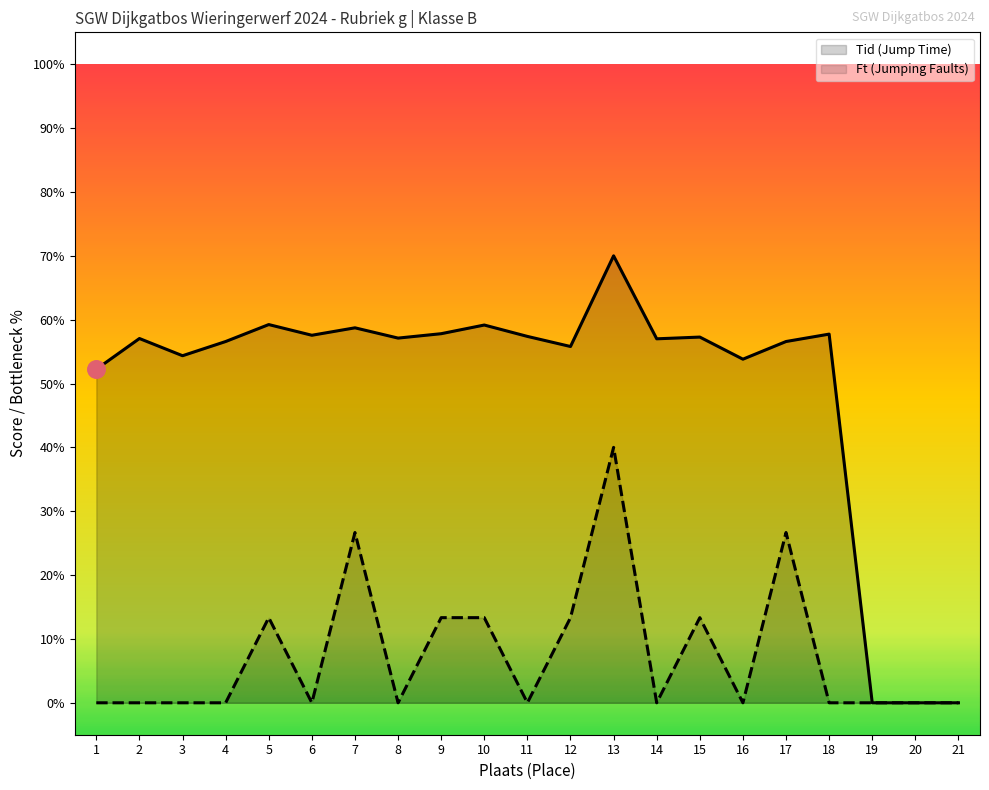

Is the value of Ft (Jumping Faults) at 6 greater than the value of Tid (Jump Time) at 12?

No